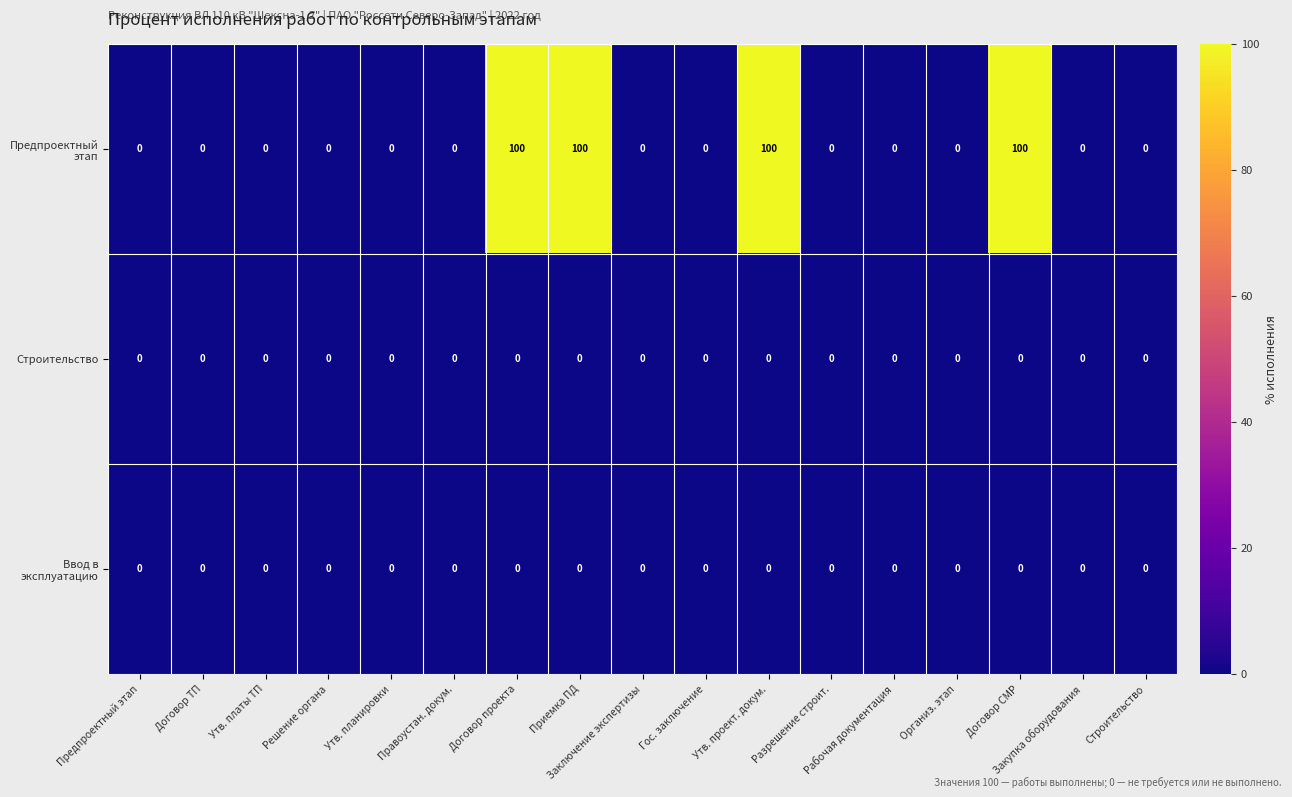

At how many categories does at least one series exceed 98?

4